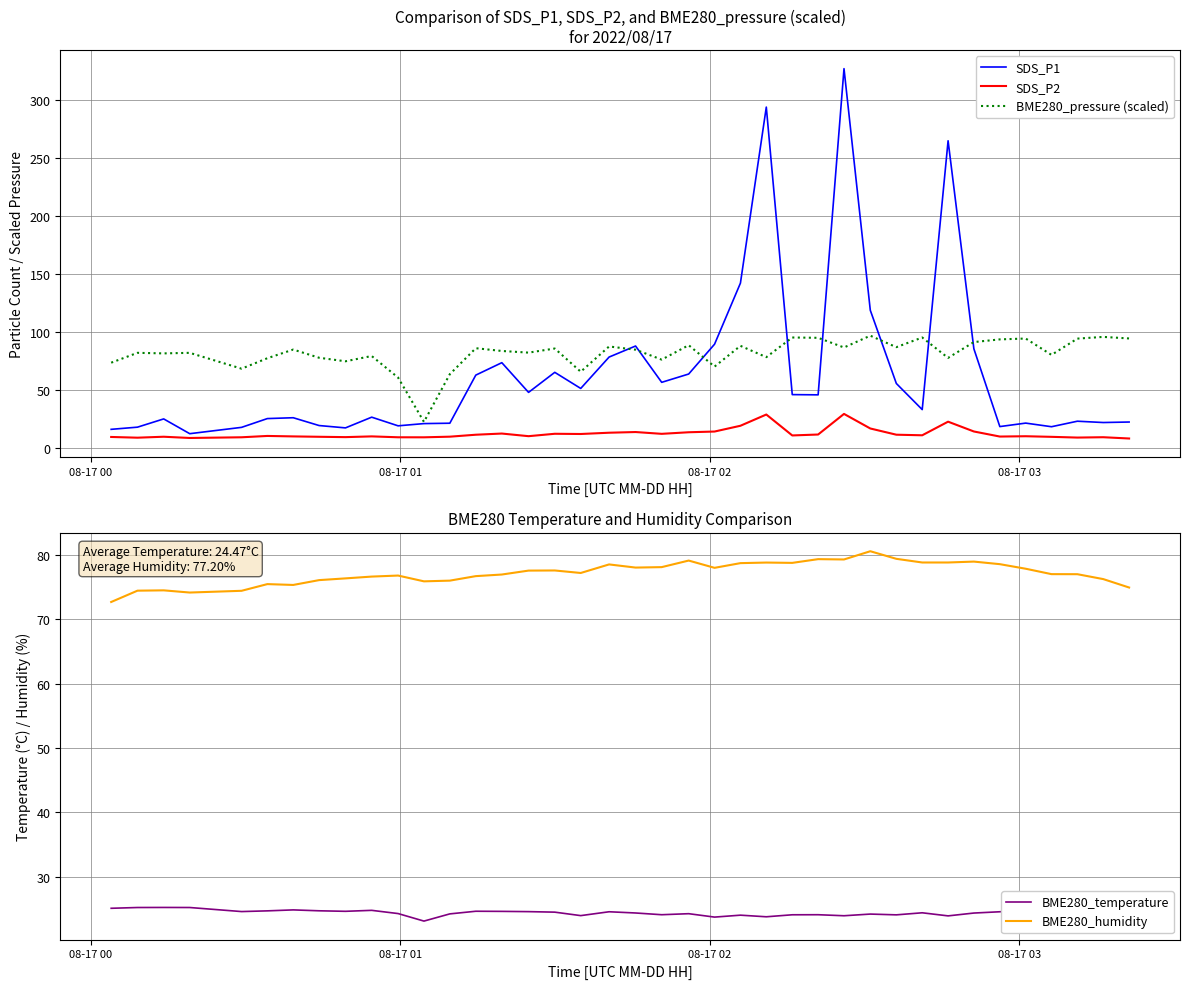

True or false: BME280_pressure (scaled) and SDS_P2 cross at least once.

False